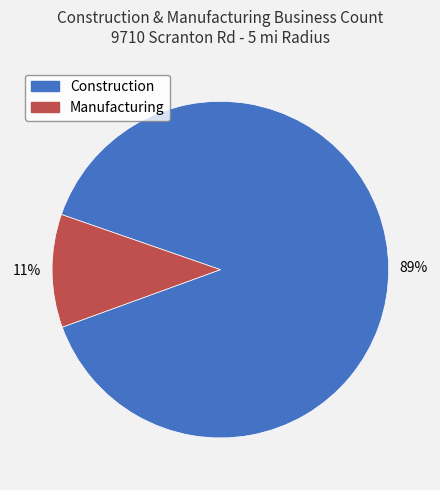

How many slices are in this pie chart?

2